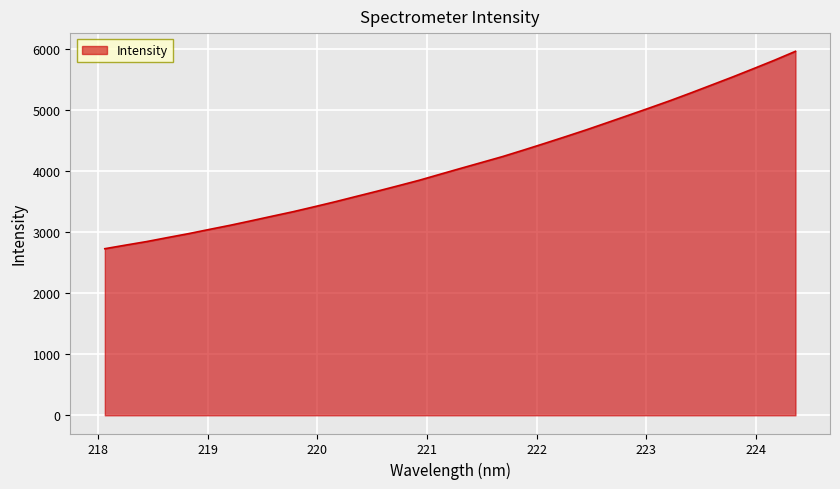

What is the difference between the maximum and minimum values?

3229.2